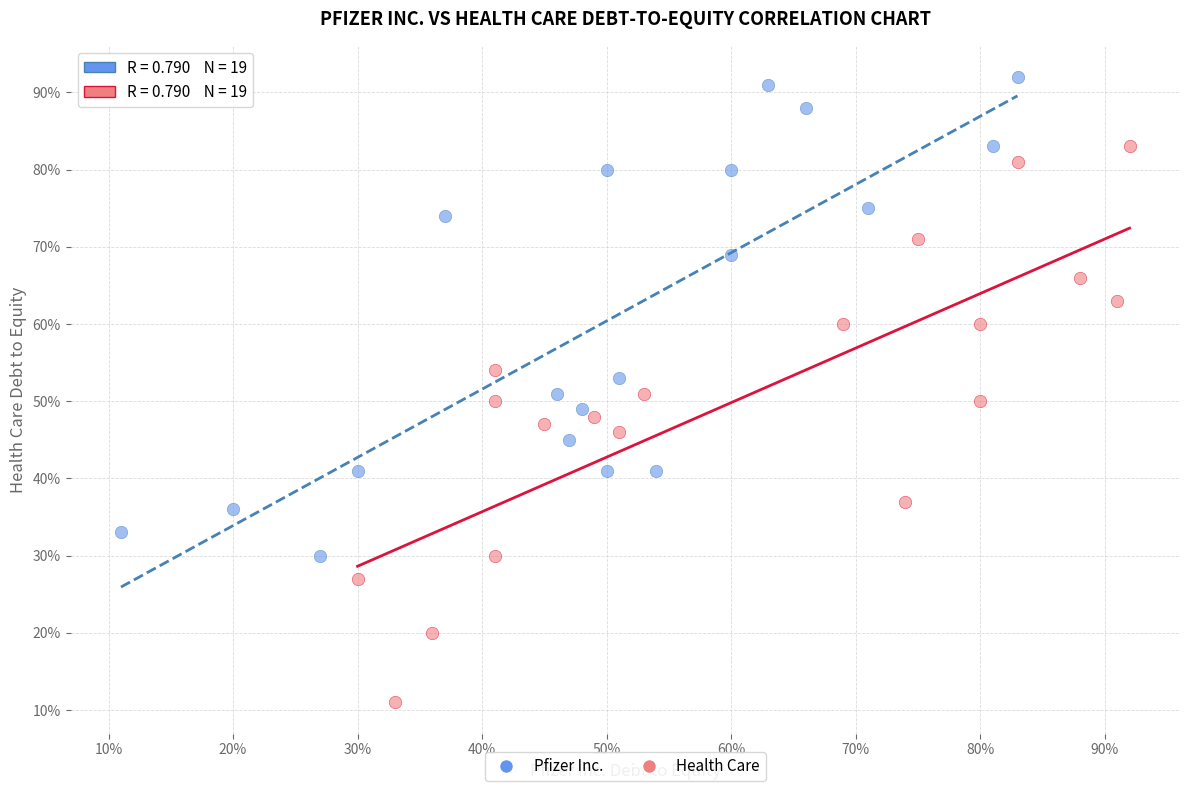

Which series reaches the maximum Y coordinate?

Pfizer Inc.